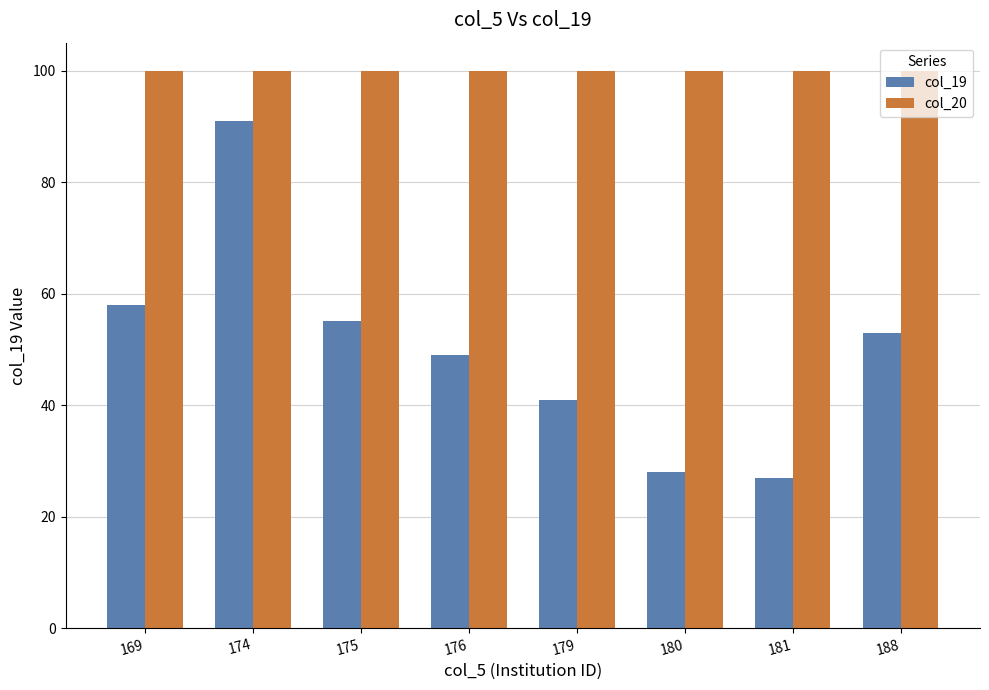

Which series has the widest spread of values?

col_19